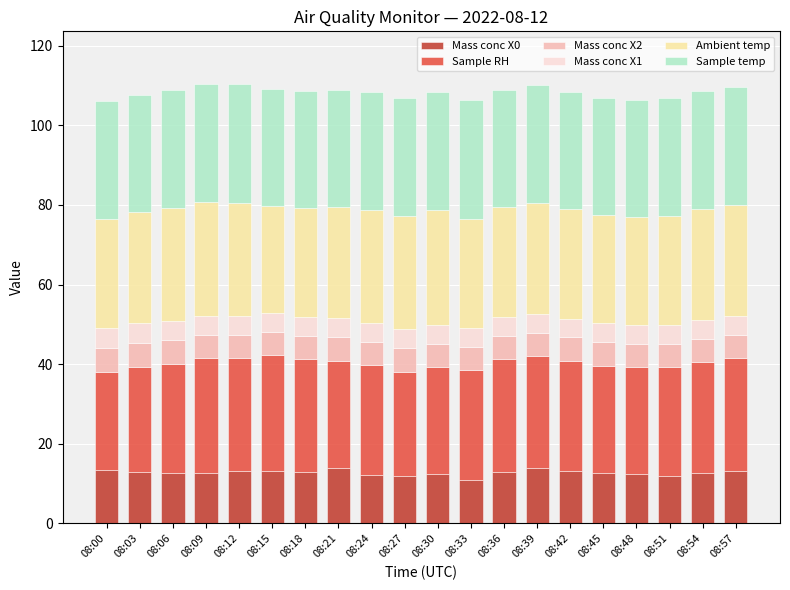

How many bars are there in total?

20